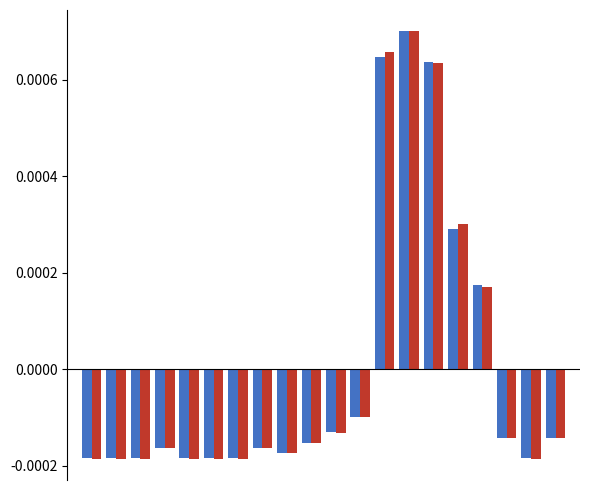

How many data points does each series have?

20